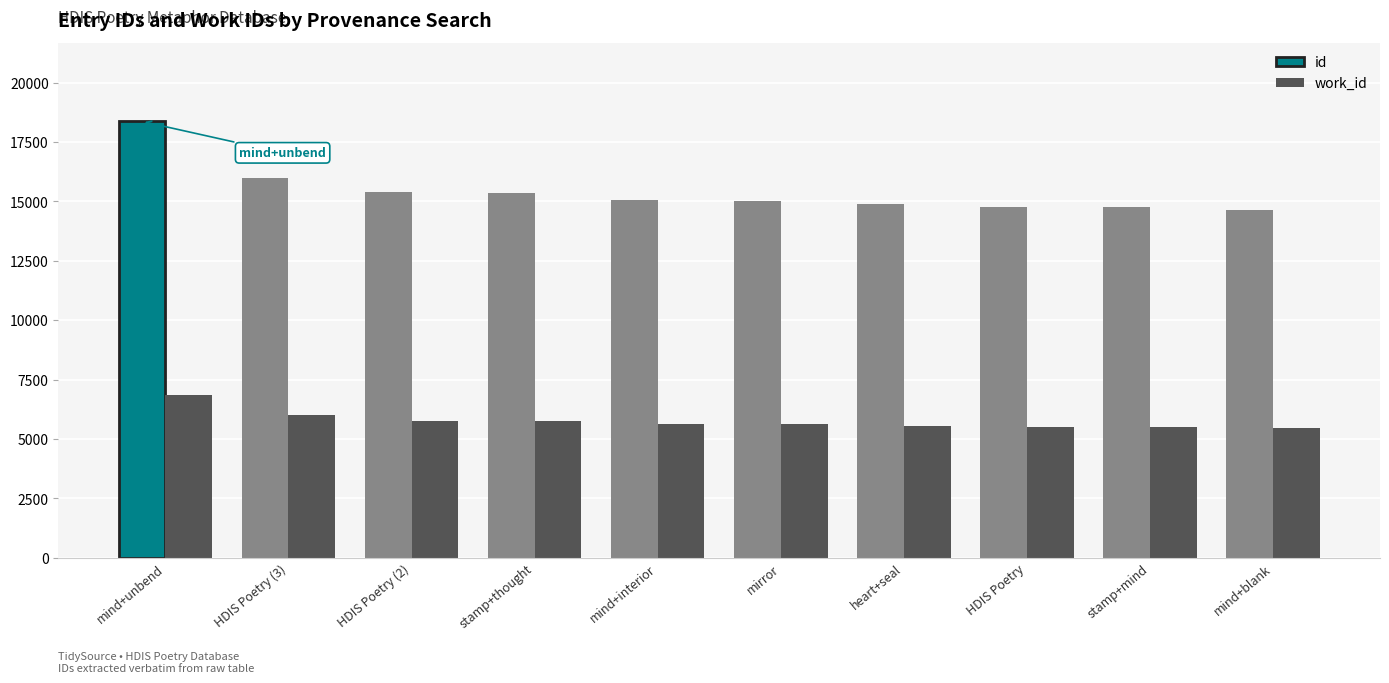

At which label does id first exceed 15075?

mind+unbend